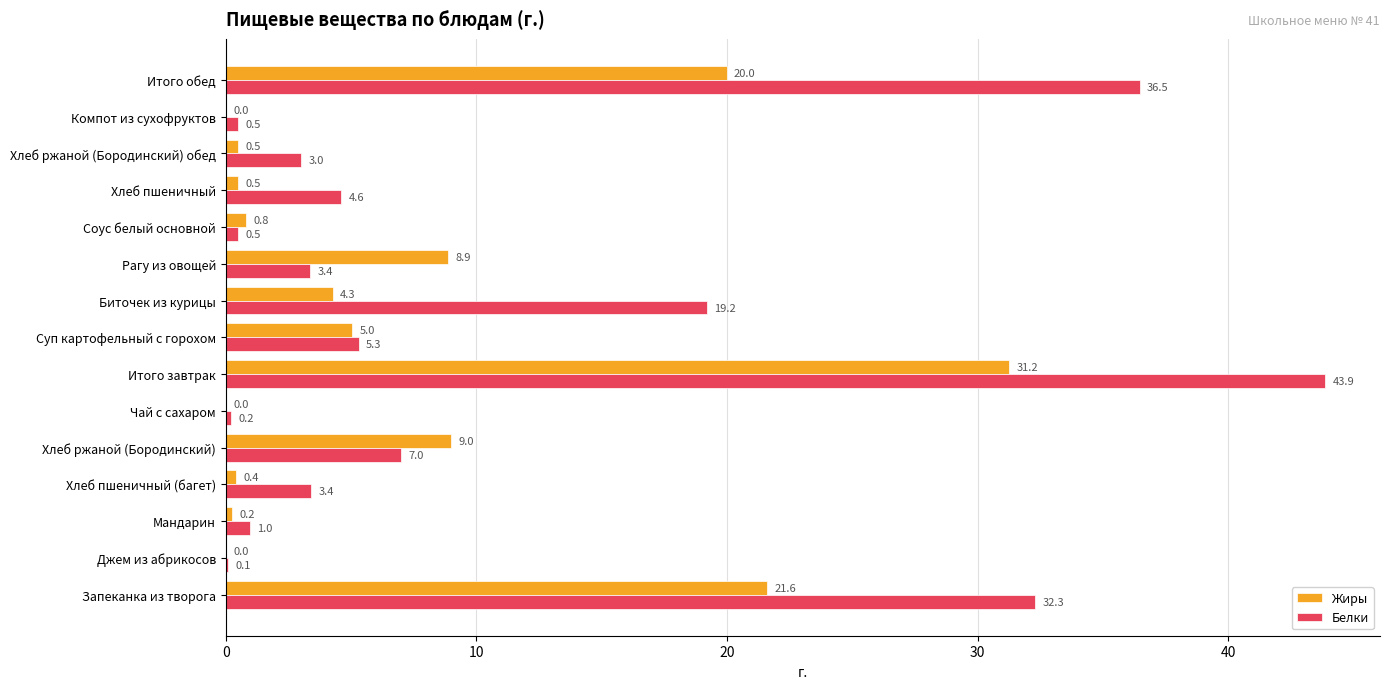

What is the total value across all series at Хлеб ржаной (Бородинский) обед?

3.5